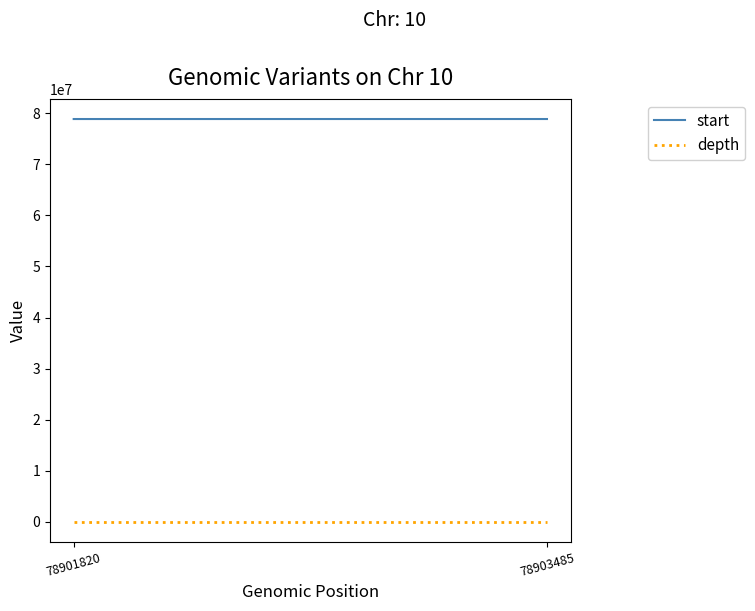

Rank the series by their maximum value, from lowest to highest.

depth, start